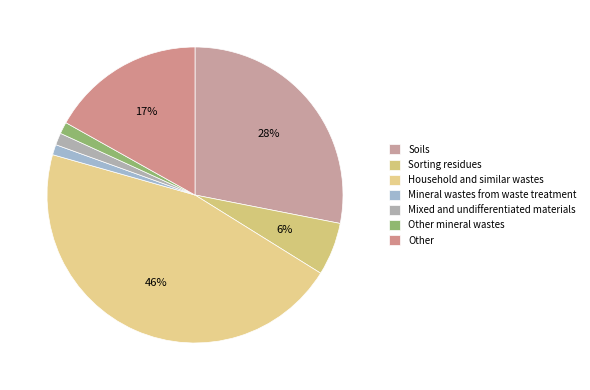

Is there any slice that represents more than half of the pie?

No